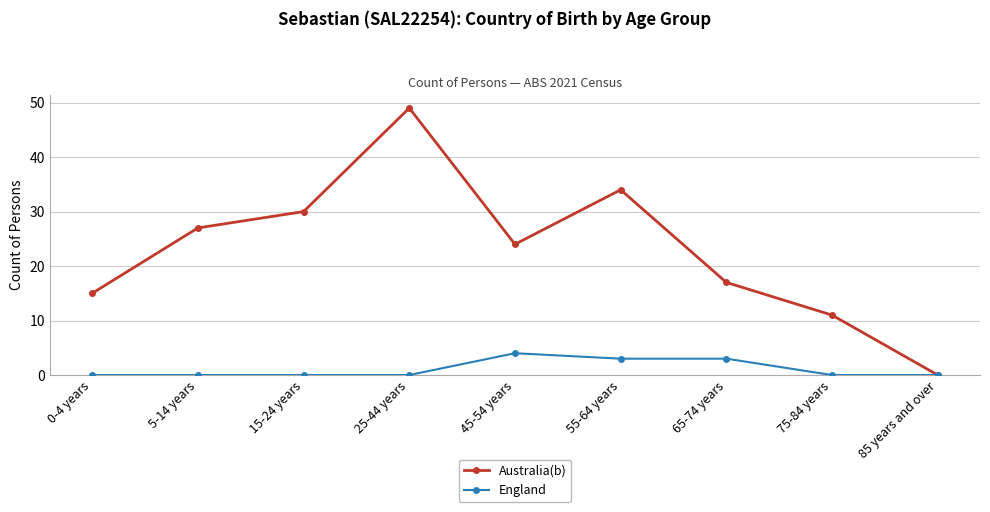

True or false: Australia(b) has more than 2 points higher than both neighbors.

False